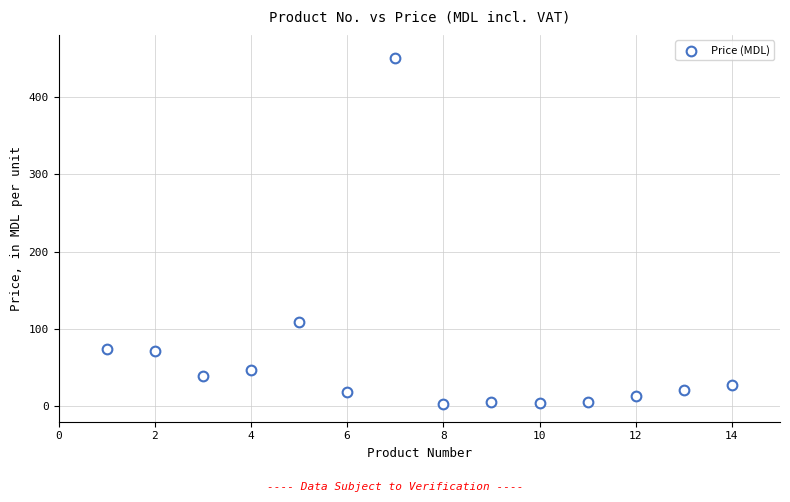

What Y value in the scatter plot is closest to 226?

109.4